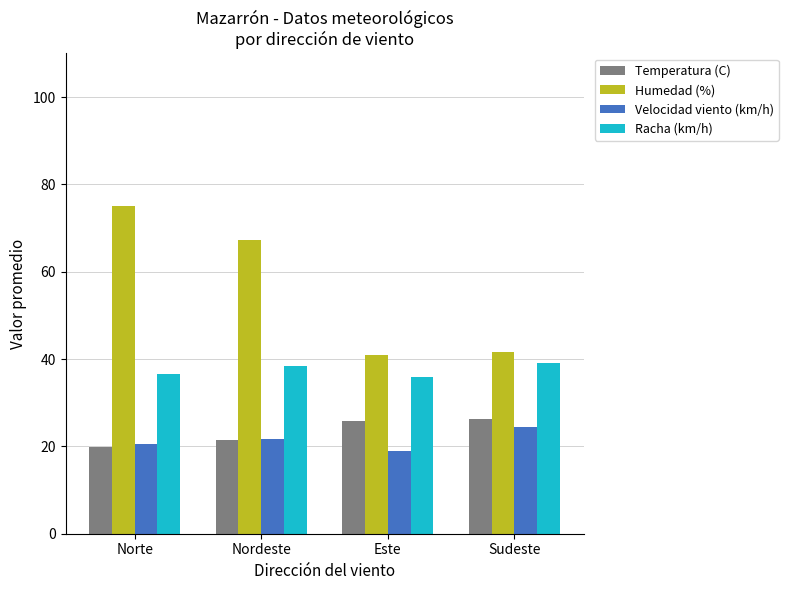

Is it true that Temperatura (C) equals 42.3 at Sudeste?

False